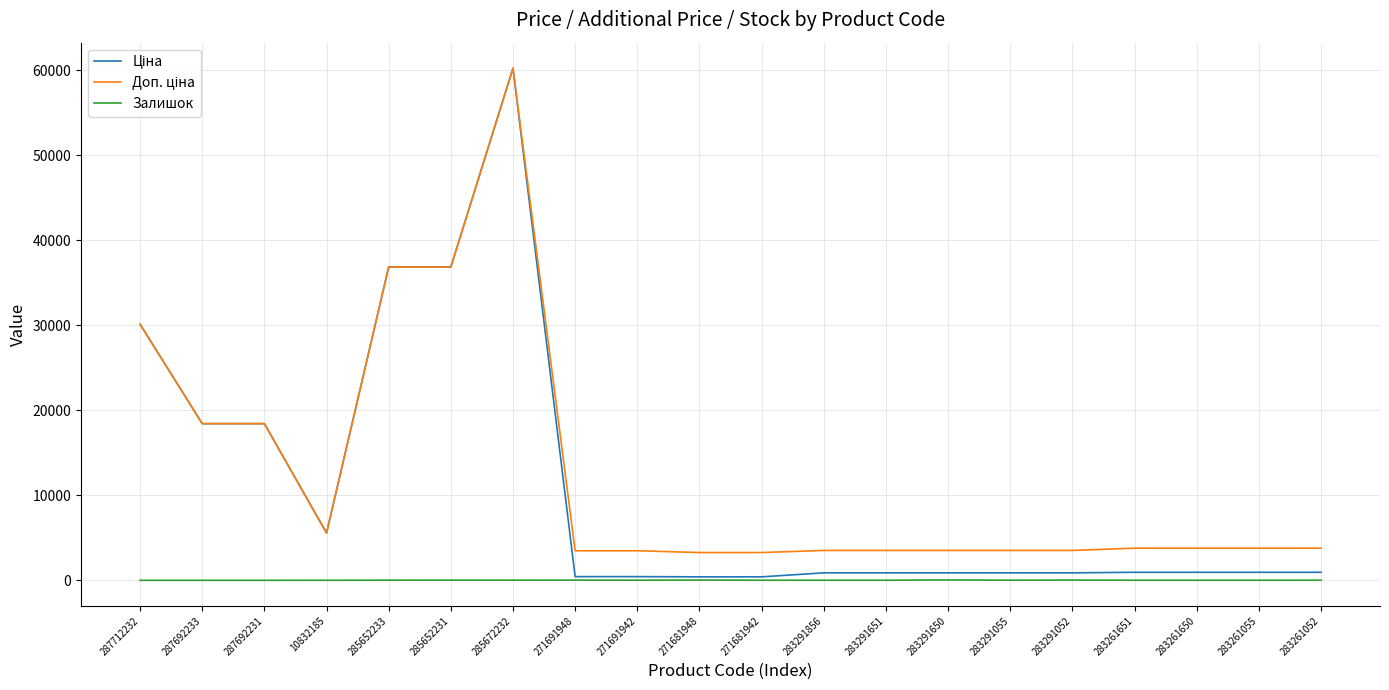

What is the maximum value for Доп. ціна?

60205.6